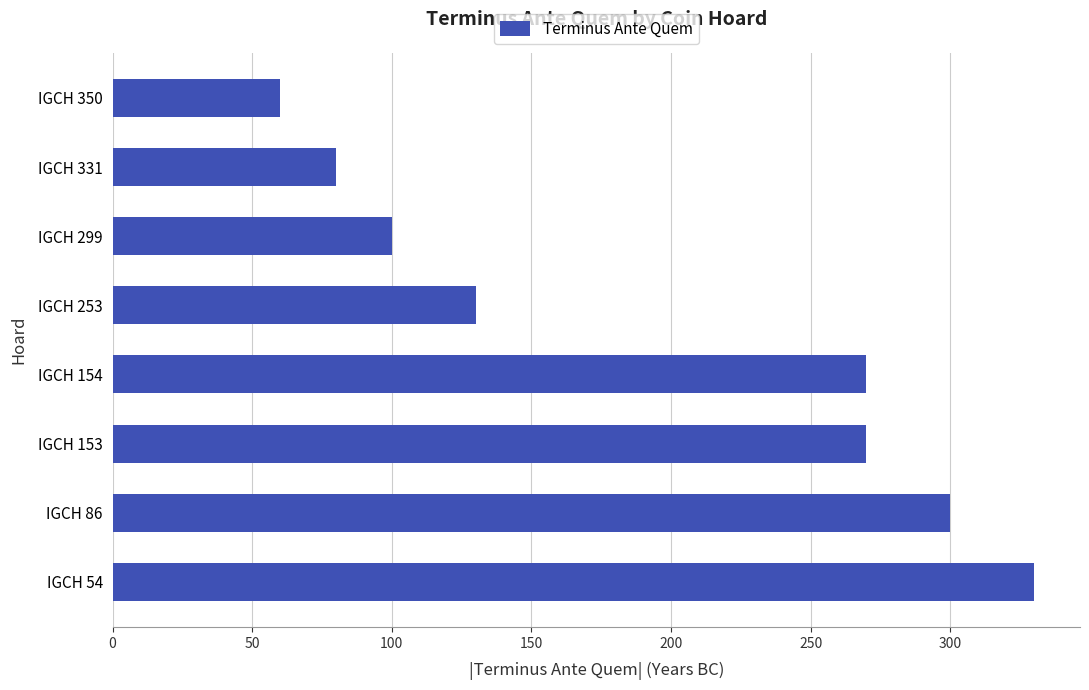

Which has a higher value, IGCH 86 or IGCH 331?

IGCH 86